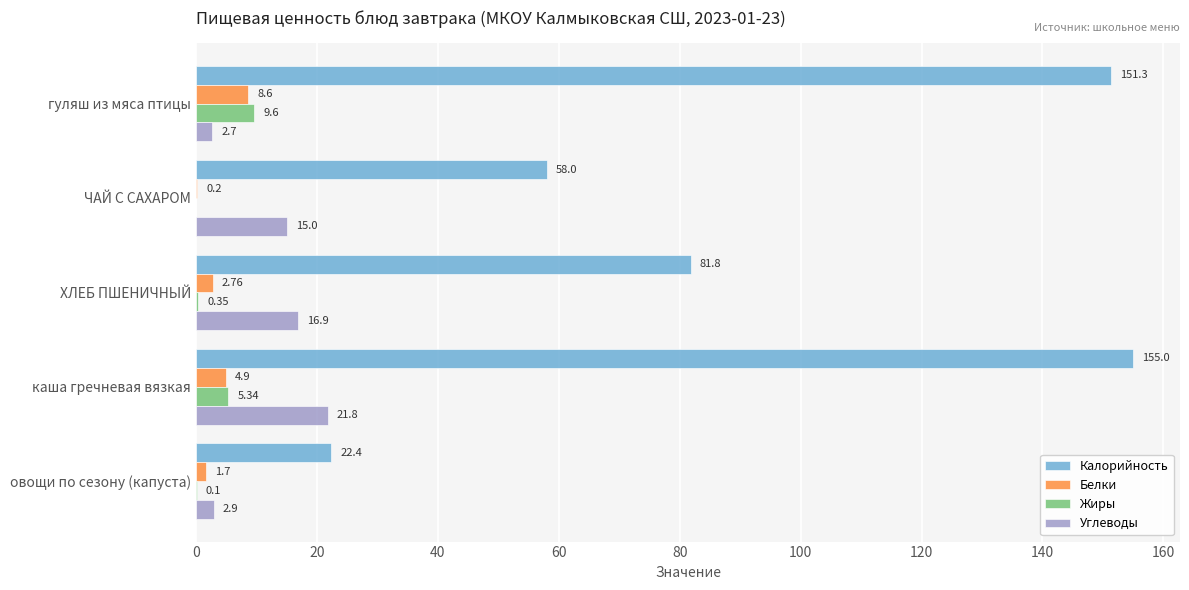

What is the sum of all Углеводы values?

59.3